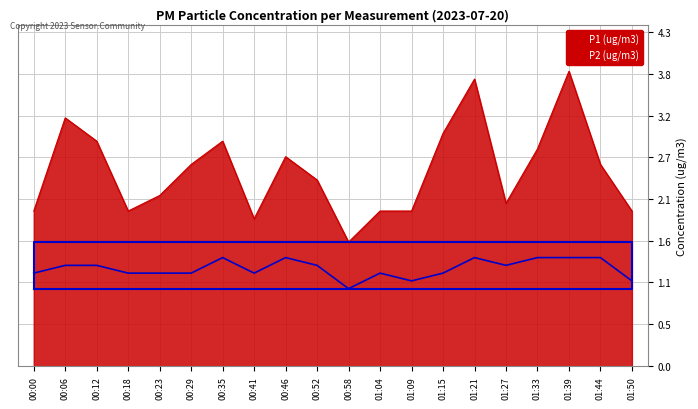

What is the average value of the P2 (ug/m3) series?

1.3